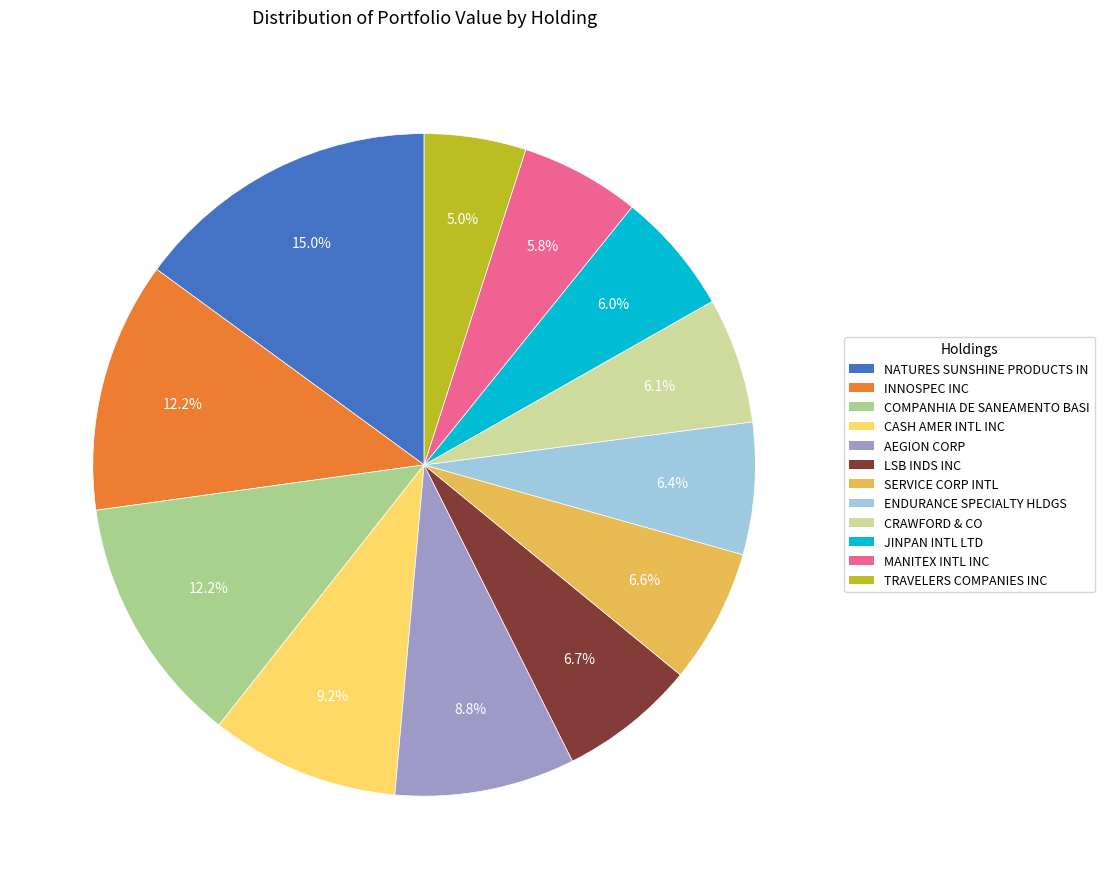

Is it true that INNOSPEC INC is 12% of the pie?

True